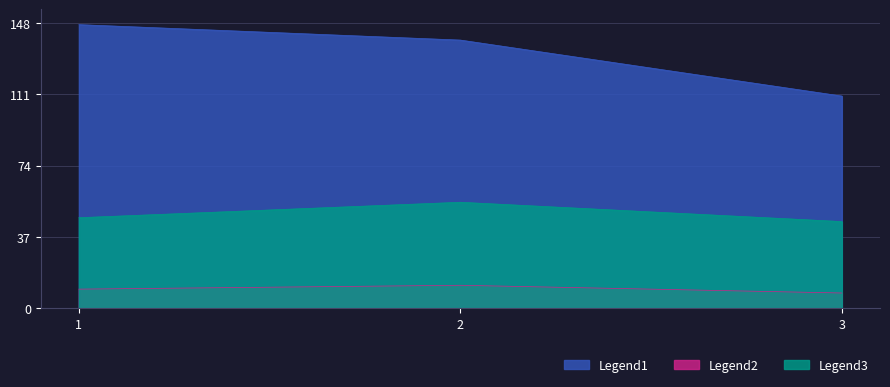

Which label corresponds to the largest value in the chart?

1